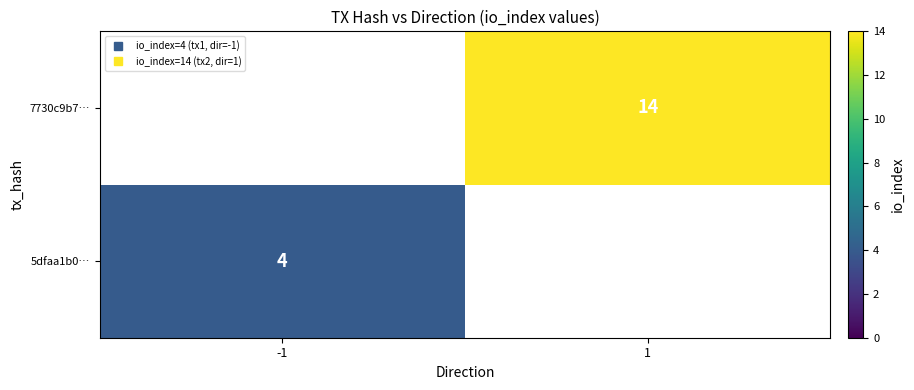

What is the lowest value of the 5dfaa1b0… series?

4.0